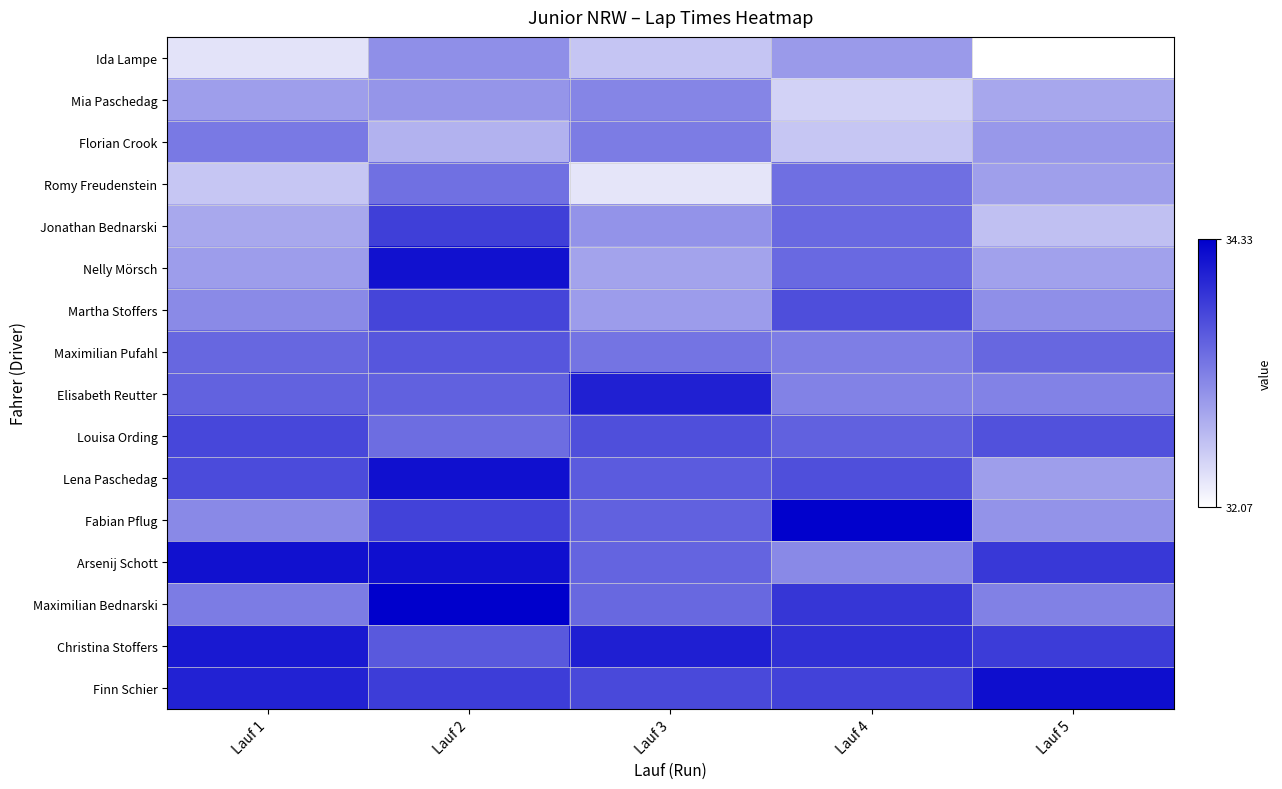

Which has a higher value, Lauf 1 or Lauf 5?

Lauf 1